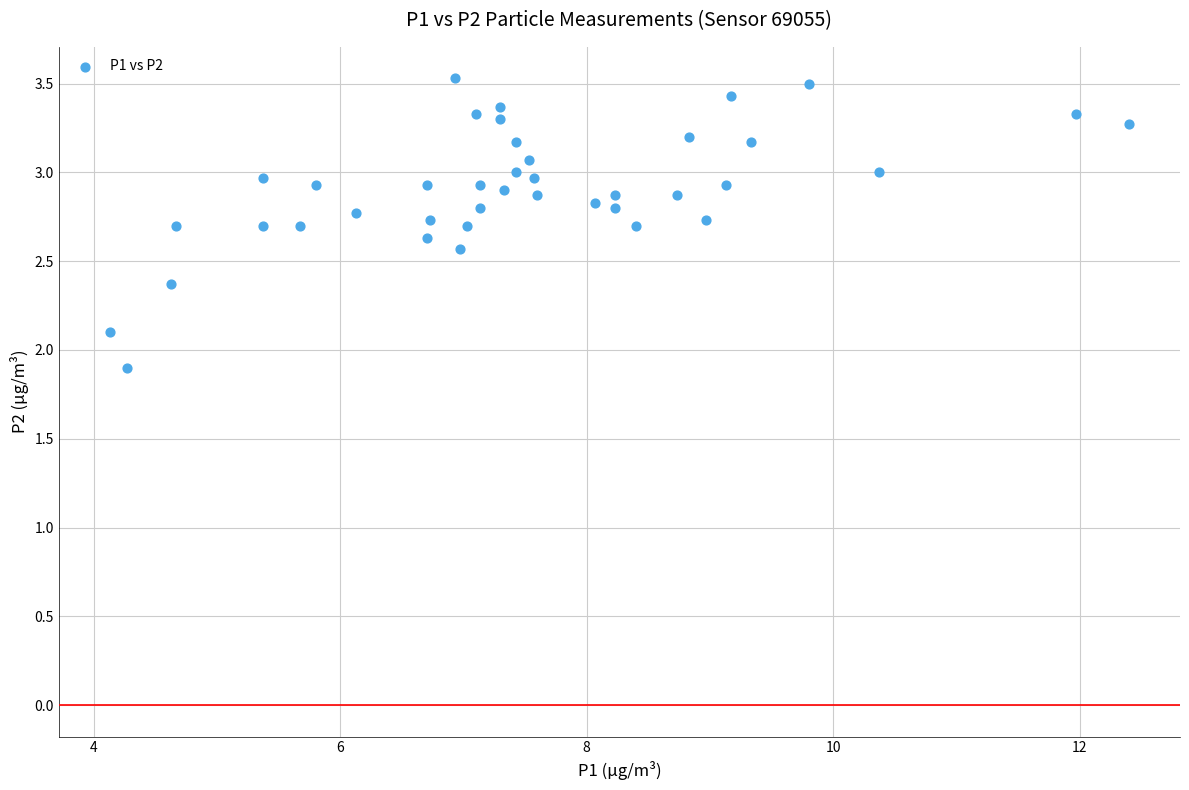

What is the range of Y values (max minus min)?

1.6